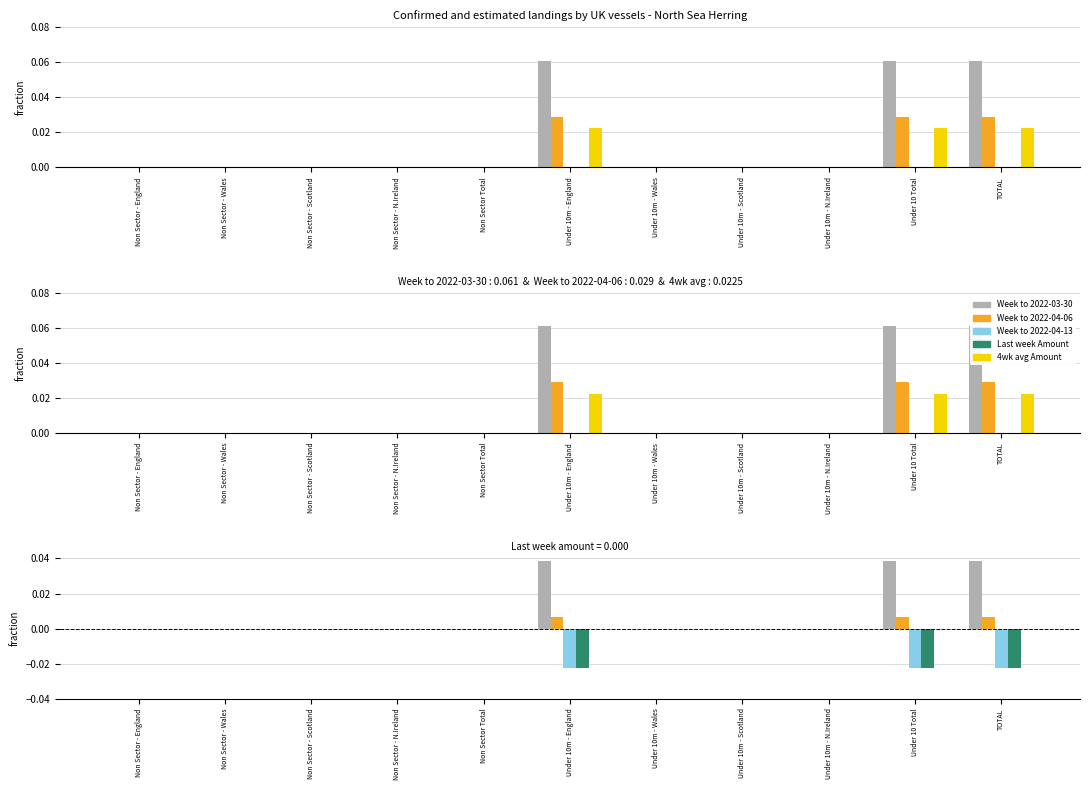

Is the value of Week to 2022-03-30 at Under 10m - Scotland greater than the value of 4wk avg Amount at Under 10 Total?

No